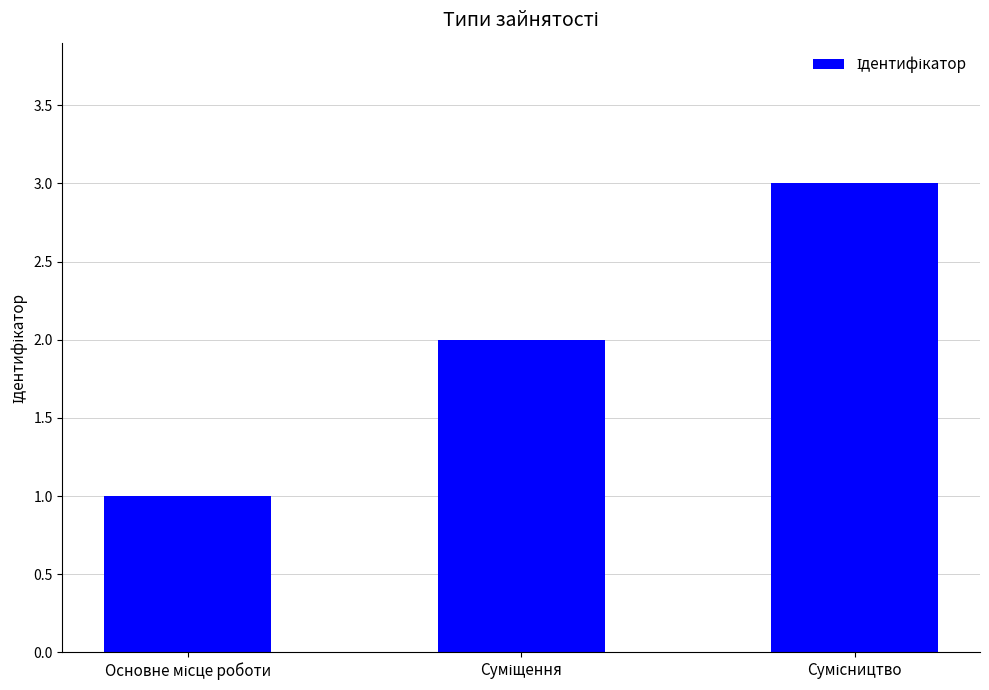

What is the sum of all values?

6